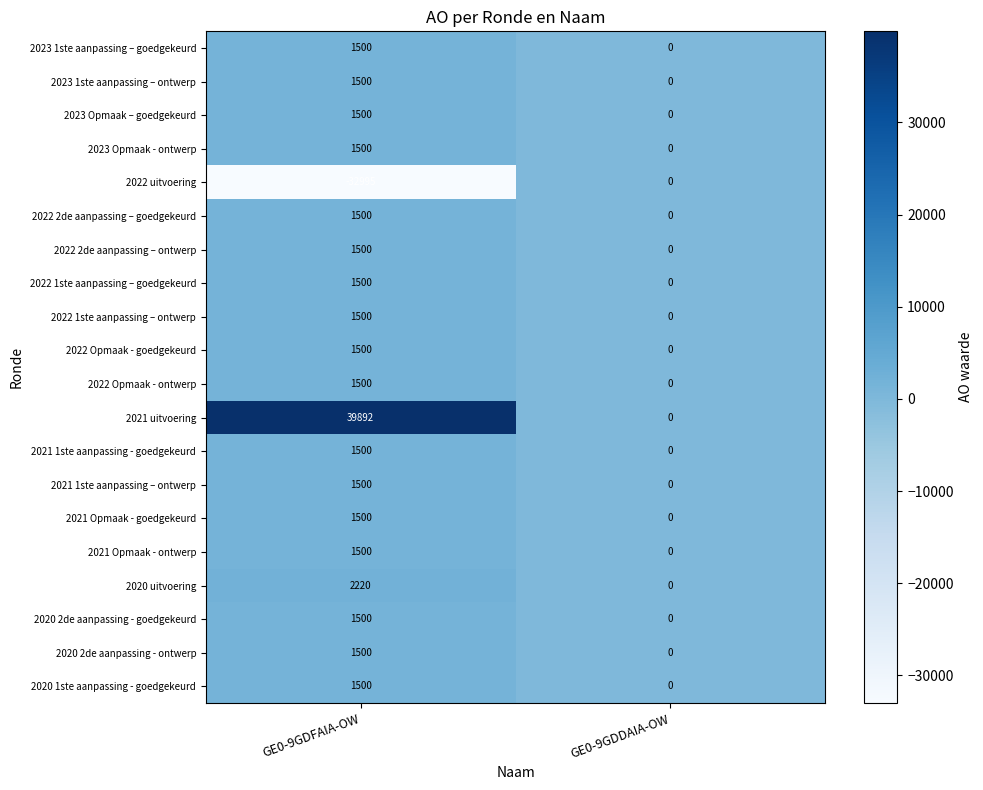

True or false: 2021 Opmaak - goedgekeurd has a value of 0 at GE0-9GDDAIA-OW.

True